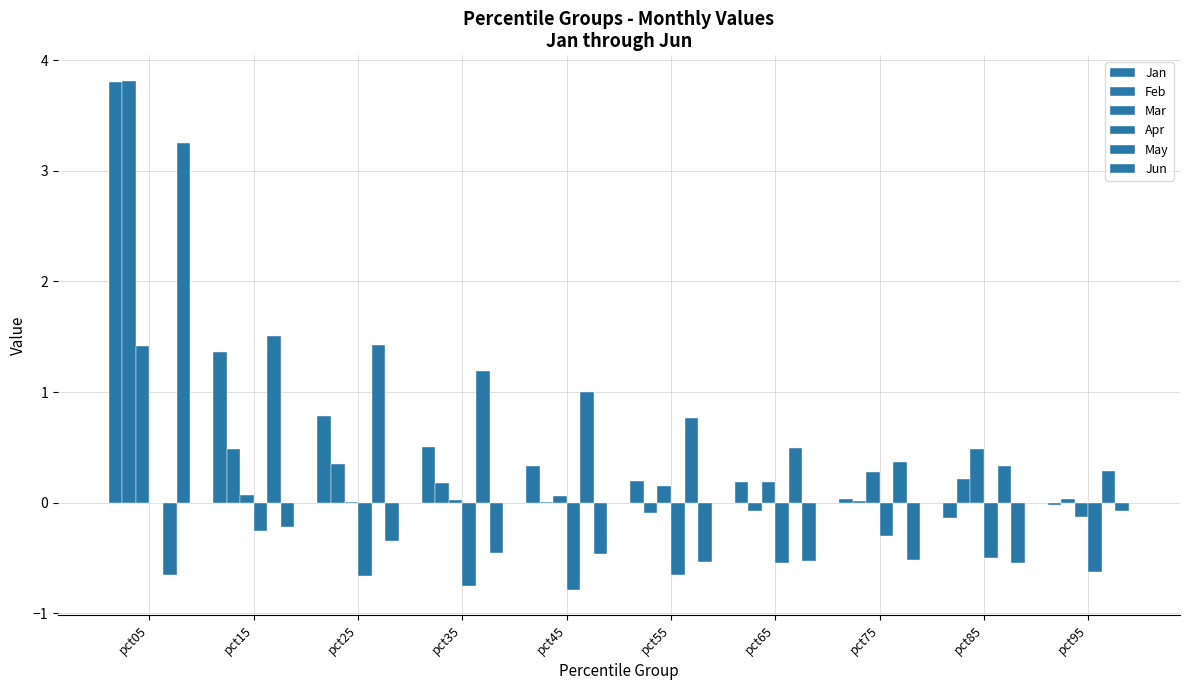

The value of Jun at pct35 is -0.3. True or false?

False